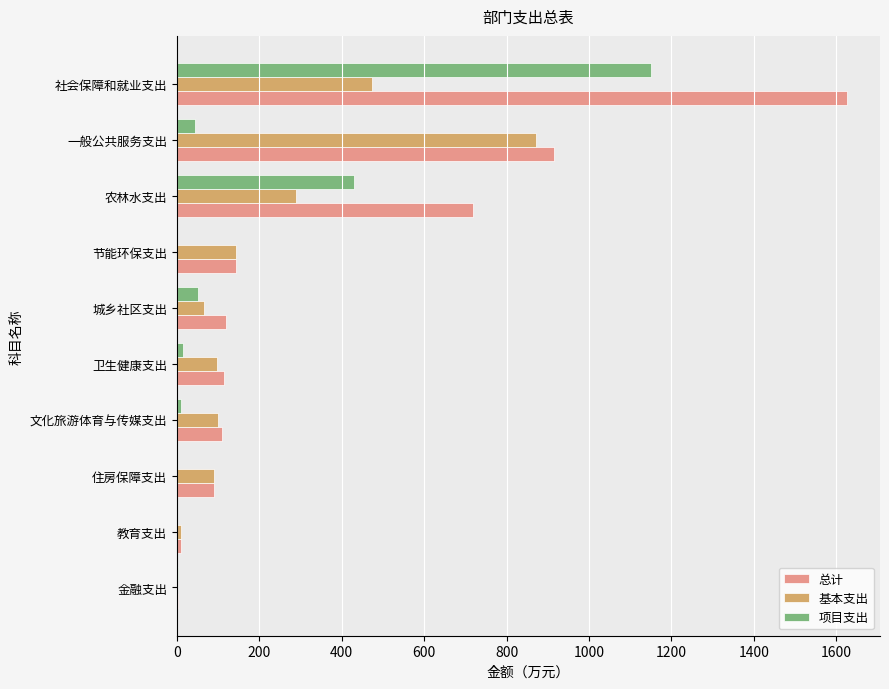

How many data points in 总计 are above 119?

5